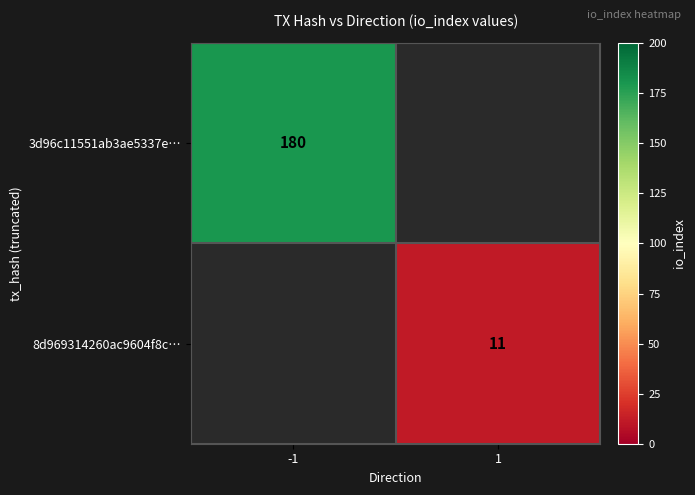

The value of 8d969314260ac9604f8c… at 1 is 3. True or false?

False